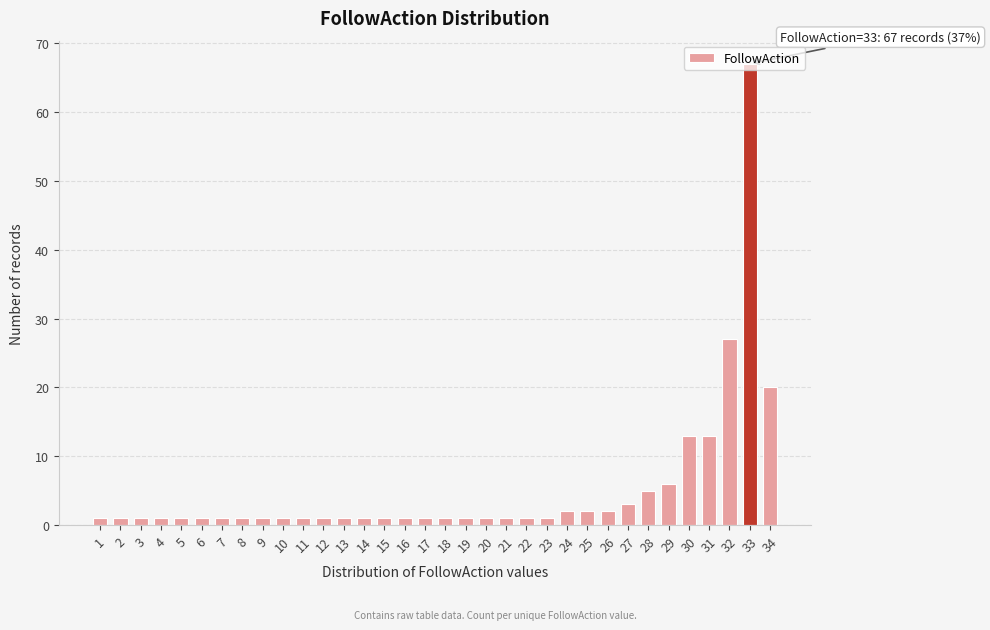

Which label corresponds to the largest value in the chart?

33